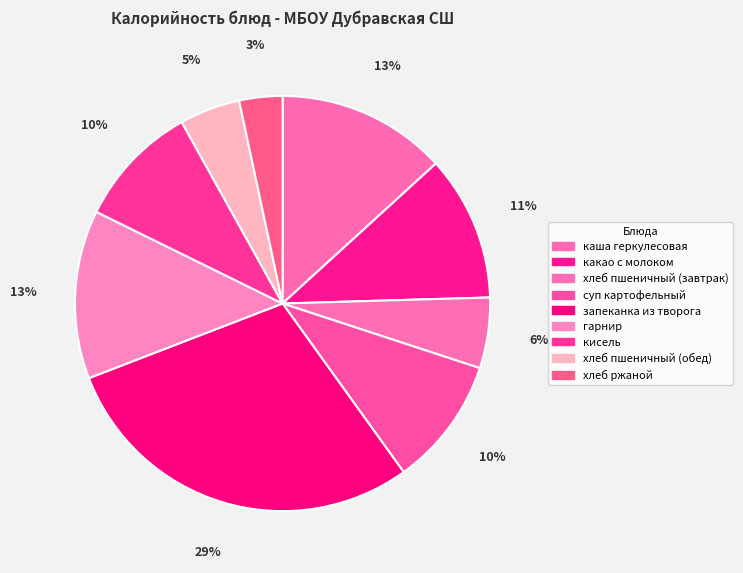

True or false: хлеб пшеничный (завтрак) accounts for 6% of the total.

True